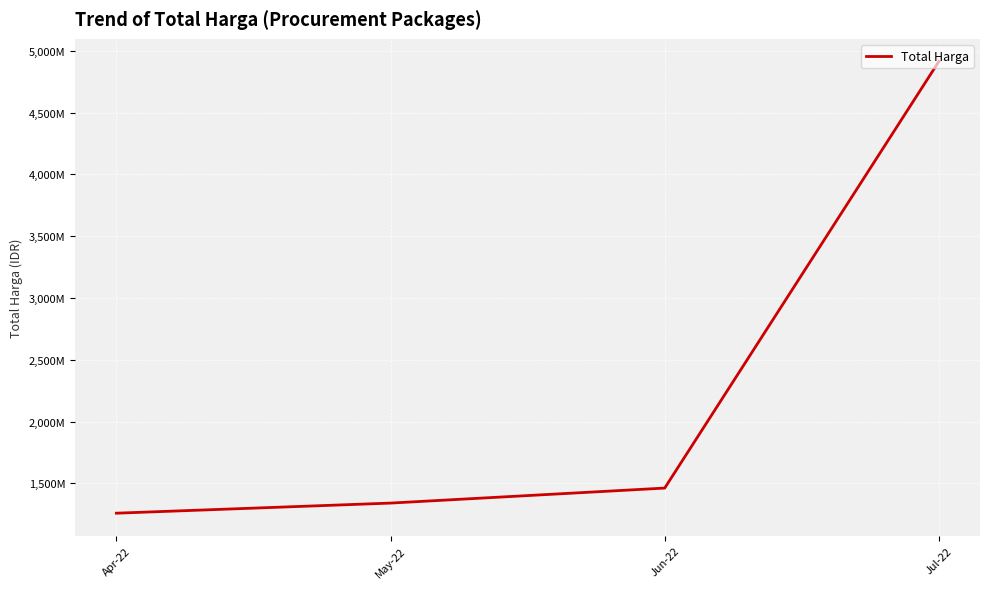

Where does the data first go above 1461529500?

Jul-22